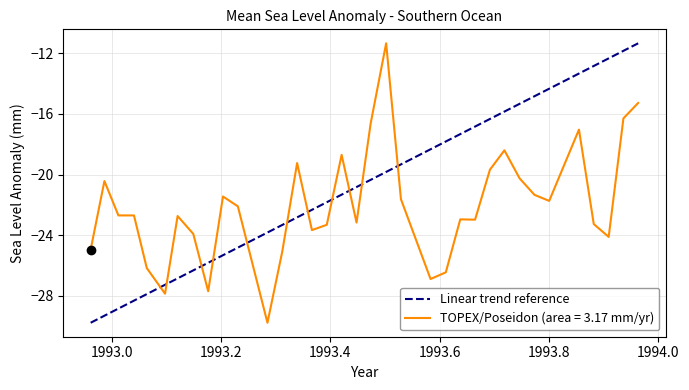

What is the lowest value of the TOPEX/Poseidon (area = 3.17 mm/yr) series?

-29.8